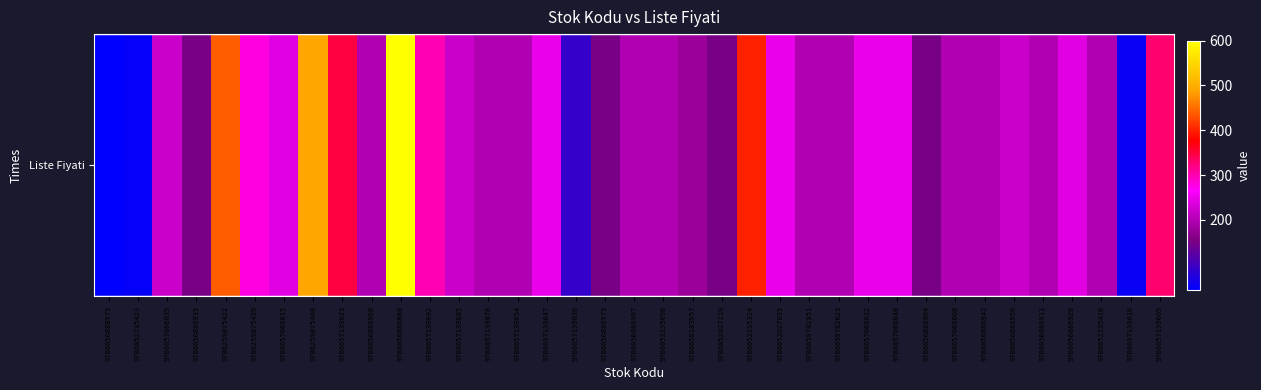

What is the greatest value displayed?

600